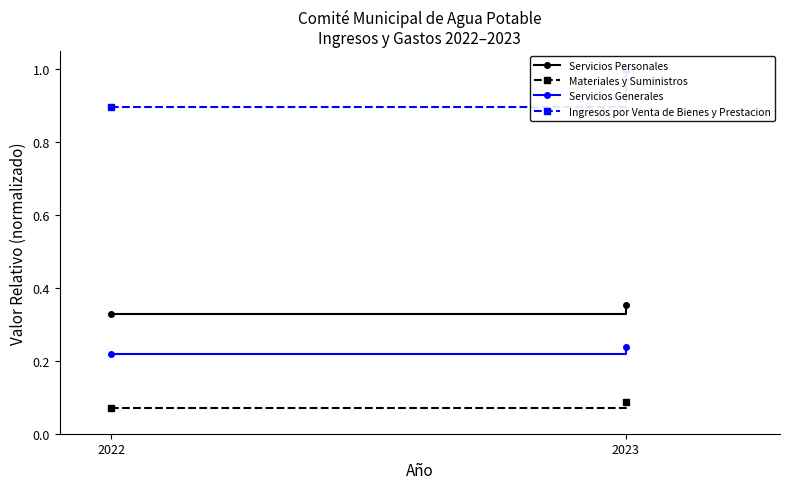

What is the sum of the Servicios Generales values at 2022 and 2023?

0.5